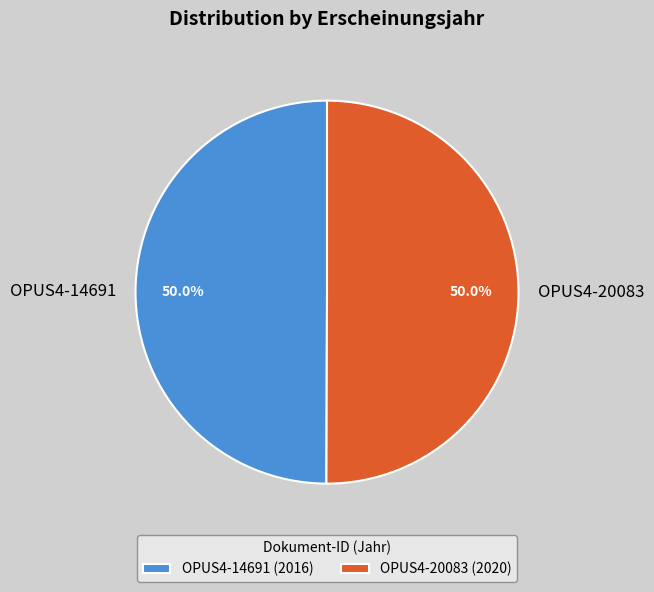

How many slices are in this pie chart?

2